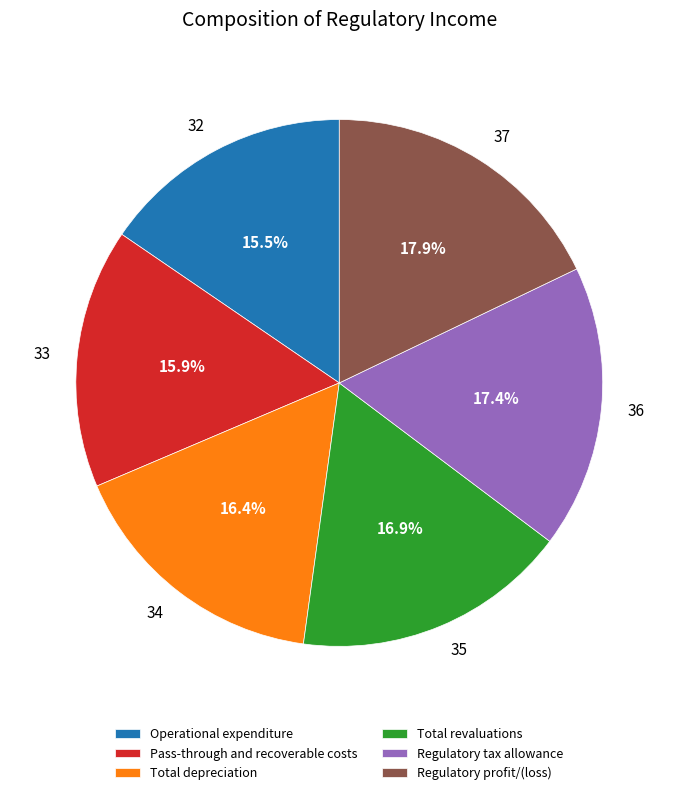

What is the ratio of the value at 33 to the value at 37?

0.9